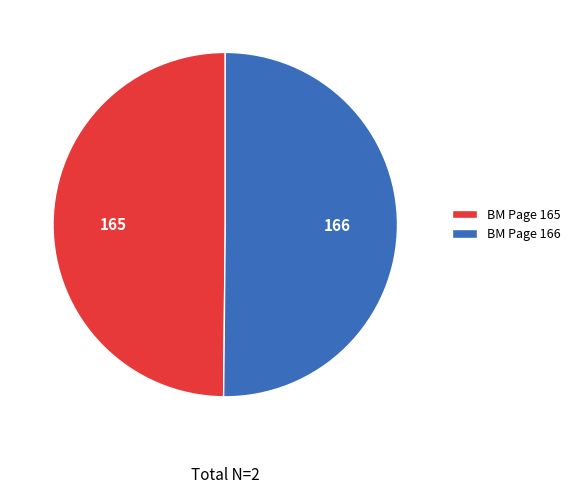

Combined, do BM Page 165 and BM Page 166 account for over 50%?

Yes